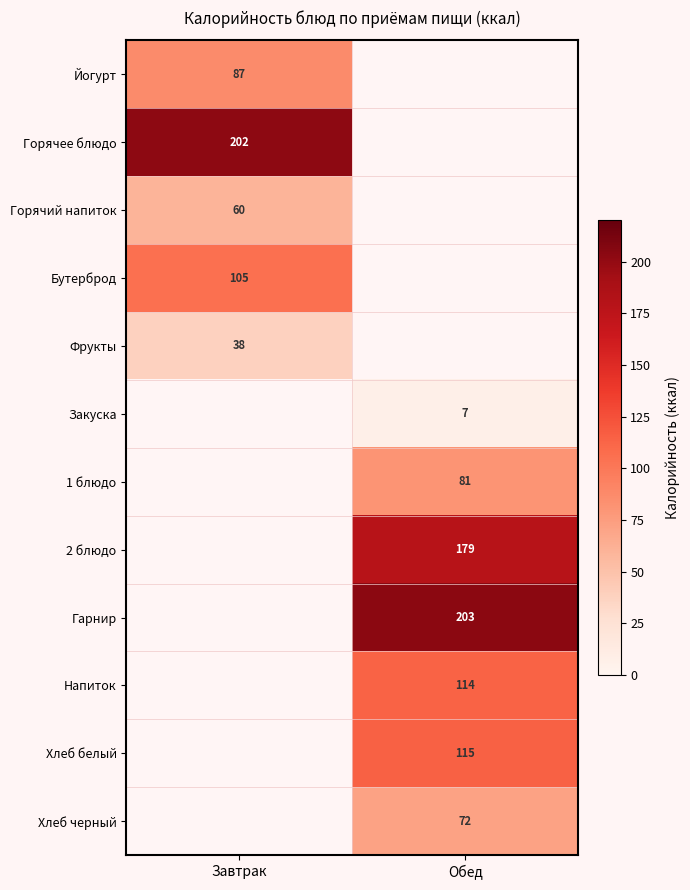

True or false: Хлеб черный has a value of 25 at Обед.

False